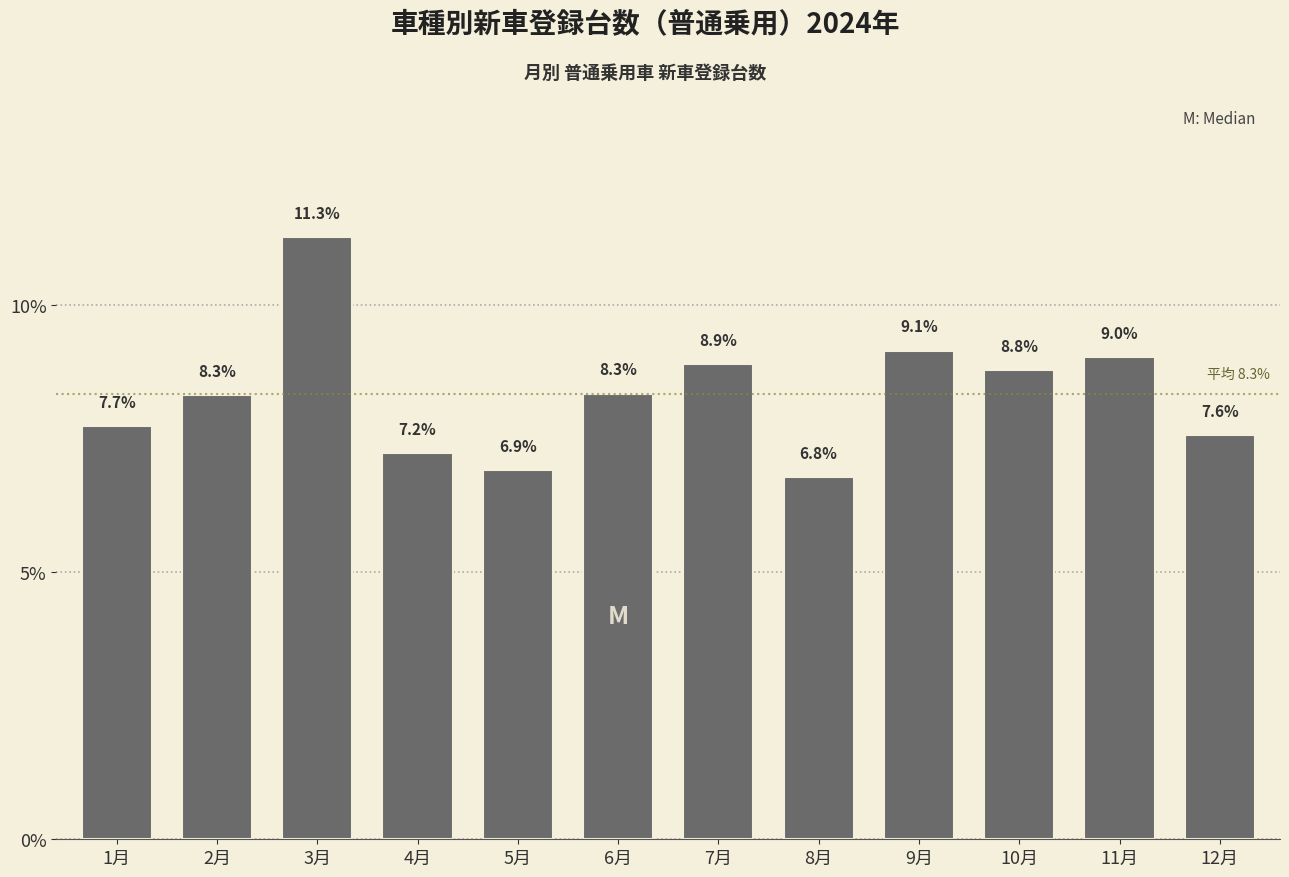

Reading right to left, transcribe all the data shown in this chart.

7.6	9.0	8.8	9.1	6.8	8.9	8.3	6.9	7.2	11.3	8.3	7.7